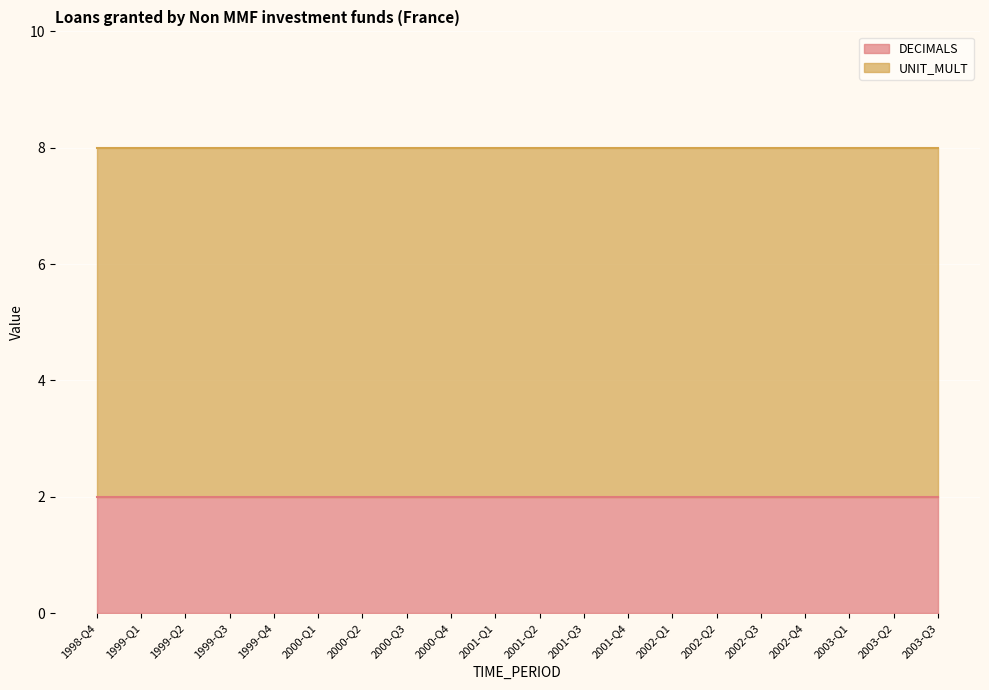

True or false: UNIT_MULT has more than 0 points higher than both neighbors.

False